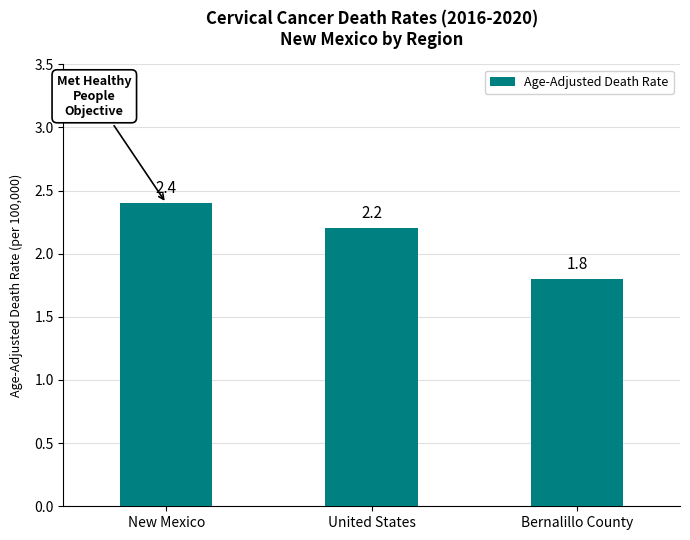

Where does the data first go above 2?

New Mexico